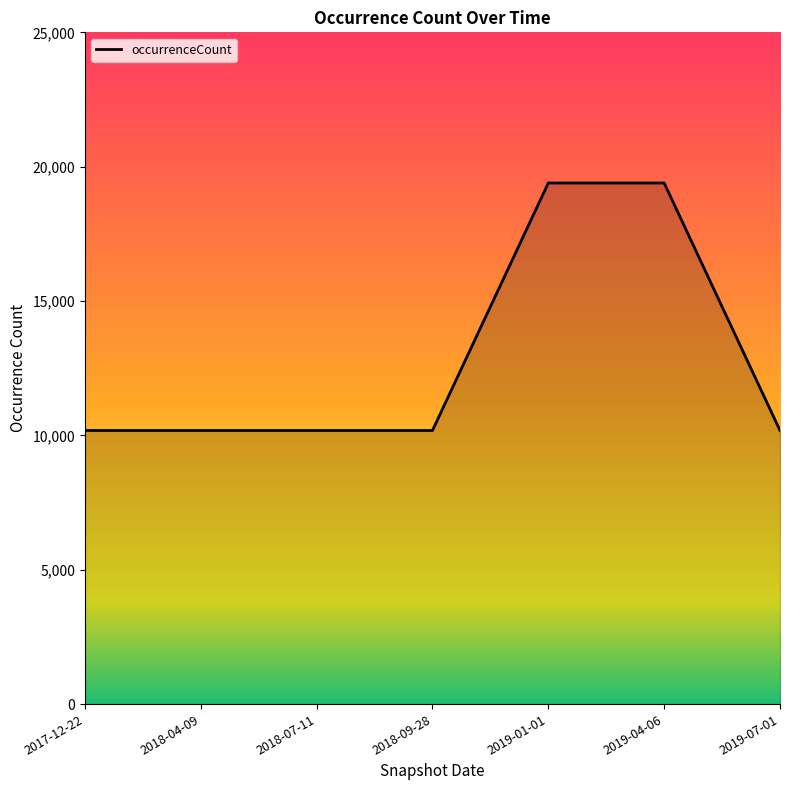

Count the number of values greater than 10184.

2